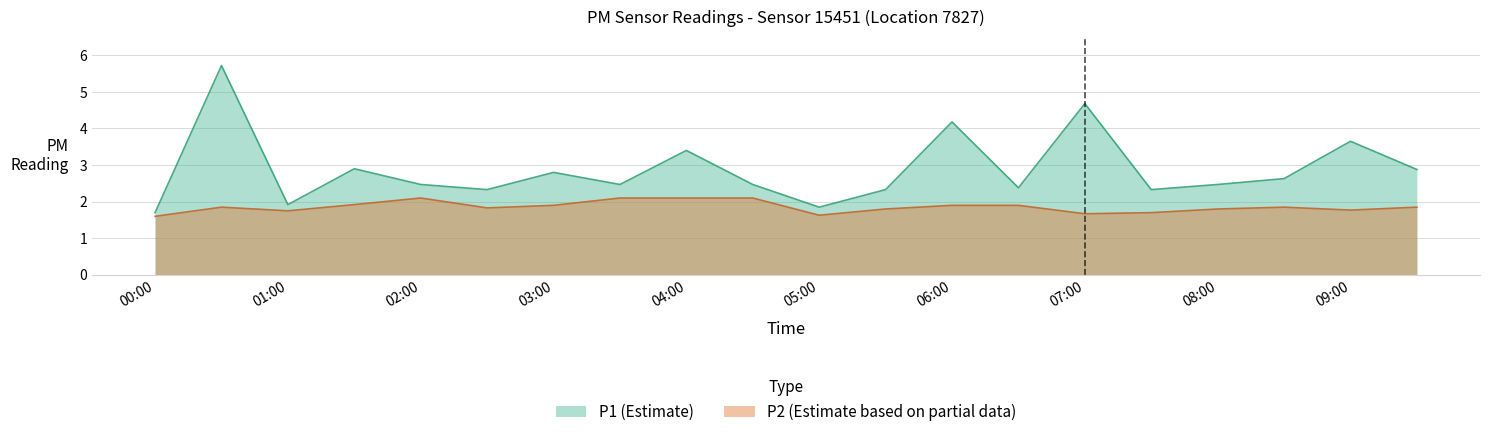

What is the highest value of the P1 series?

5.7